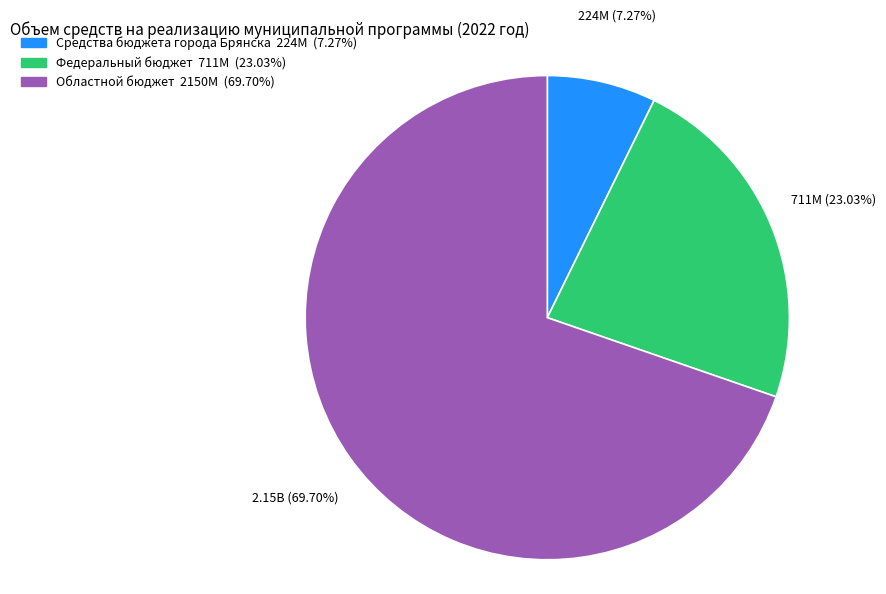

Between Средства бюджета города Брянска and Областной бюджет, which is larger?

Областной бюджет